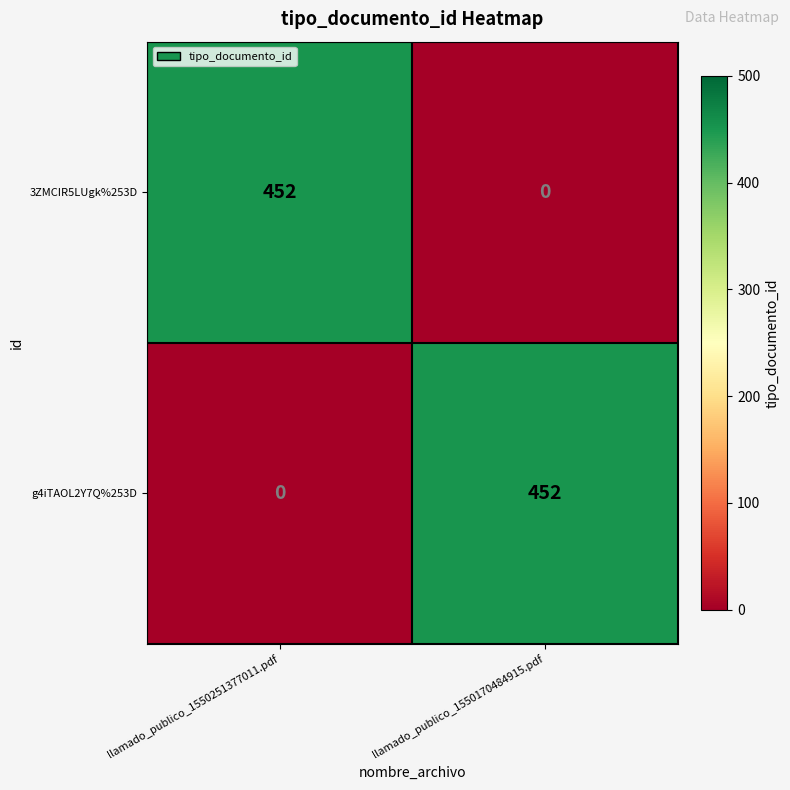

Reading right to left, what are all the values shown in this chart?

3ZMCIR5LUgk%253D: llamado_publico_1550170484915.pdf=0	llamado_publico_1550251377011.pdf=452
g4iTAOL2Y7Q%253D: llamado_publico_1550170484915.pdf=452	llamado_publico_1550251377011.pdf=0